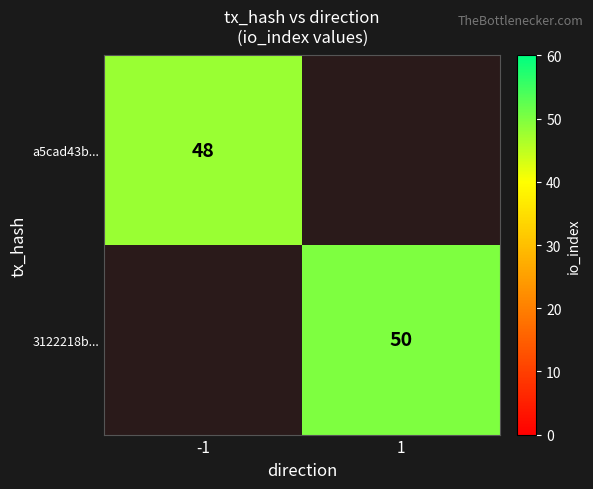

The a5cad43b... series shows 48 at -1. True or false?

True